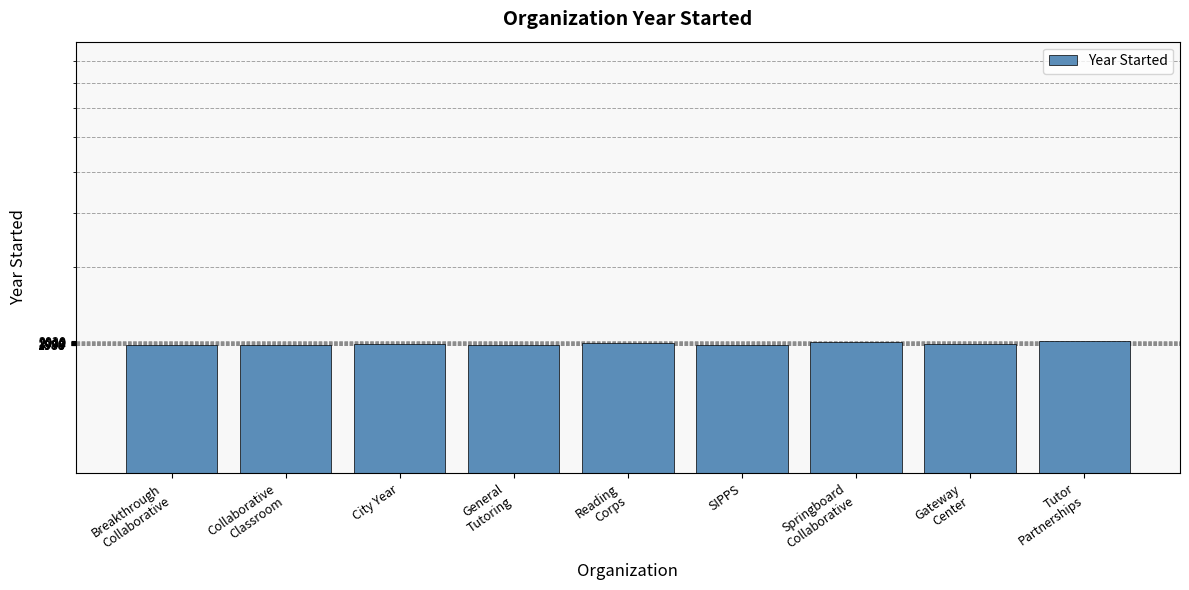

Which category has the highest value across all series?

Tutor
Partnerships